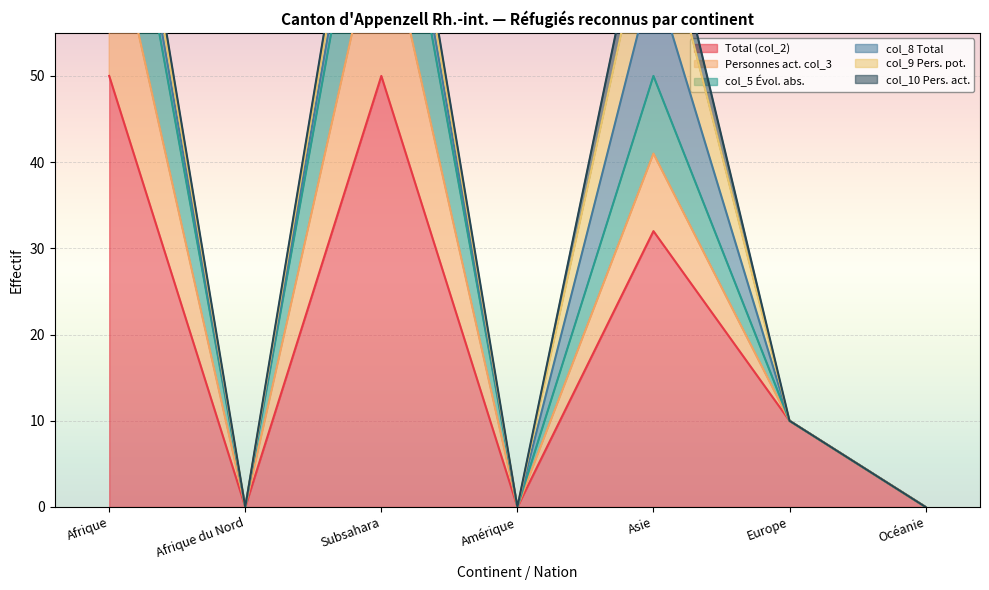

True or false: col_5 Évol. abs. has more than 0 points higher than both neighbors.

True